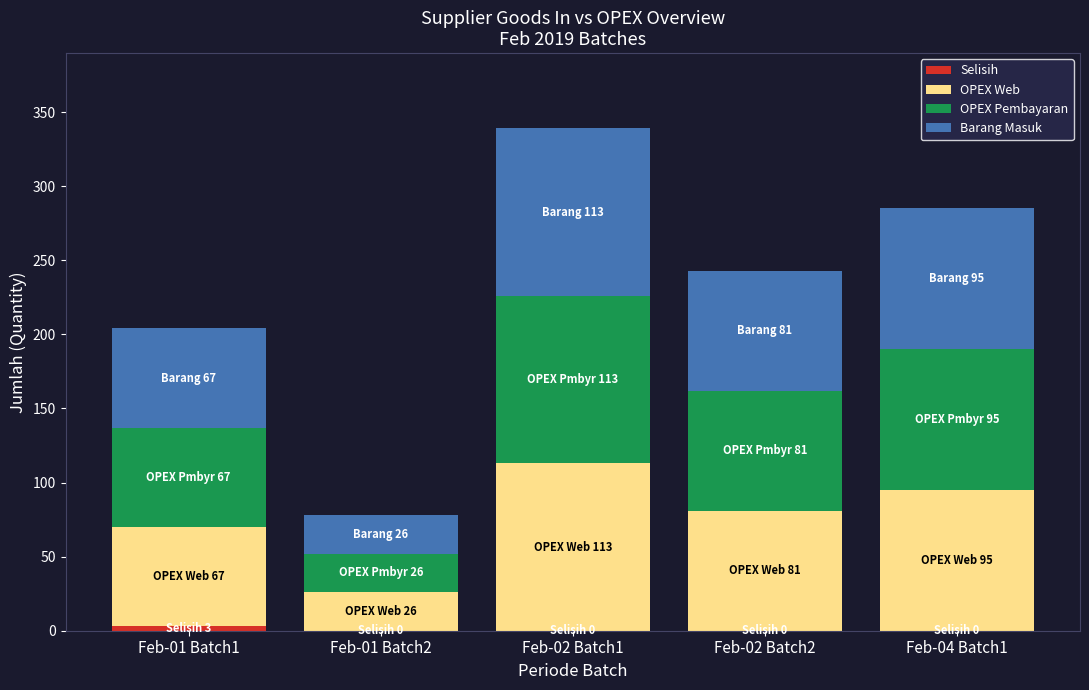

At which category is the sum across all series the highest?

Feb-02 Batch1